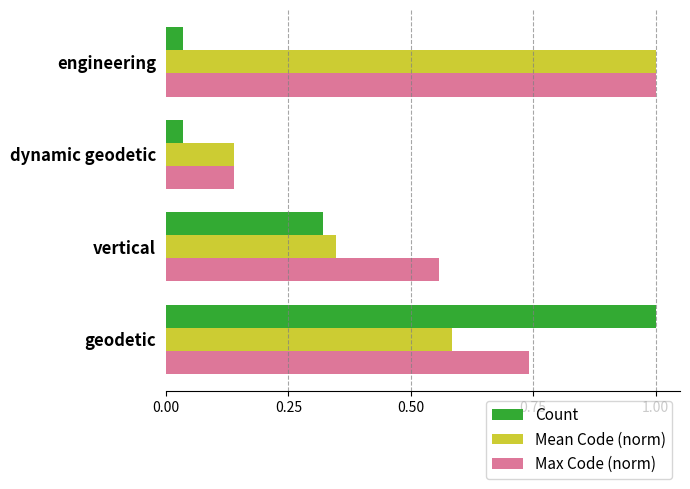

Is it true that Mean Code (norm) equals 0.8 at geodetic?

False